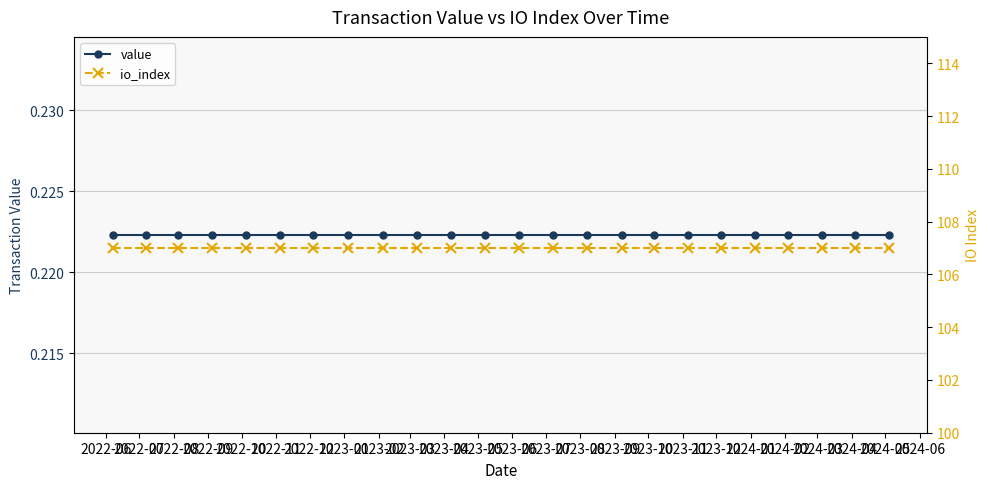

Is it true that io_index equals 53.1 at 2022-10?

False